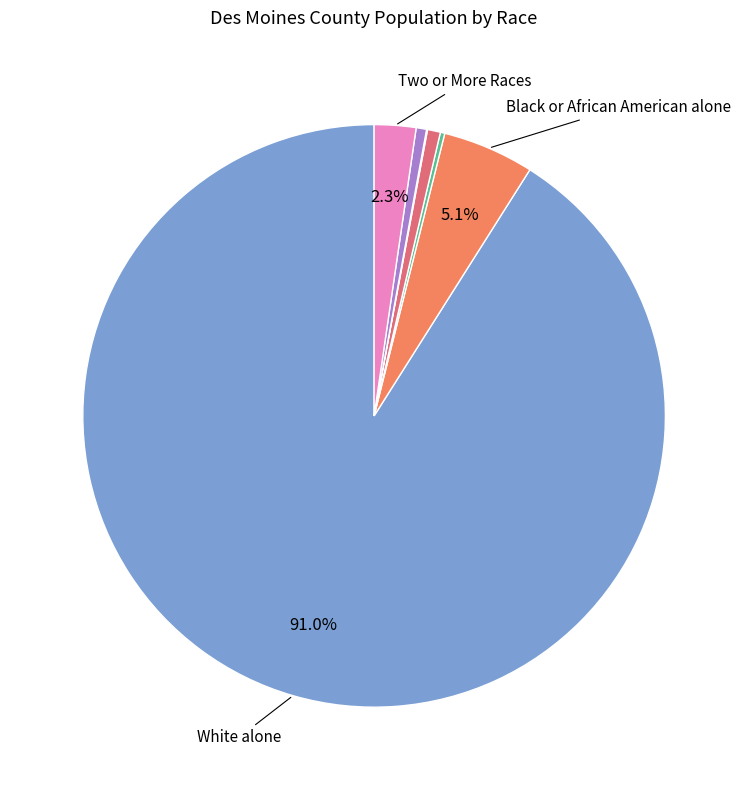

Does any single category account for the majority?

Yes